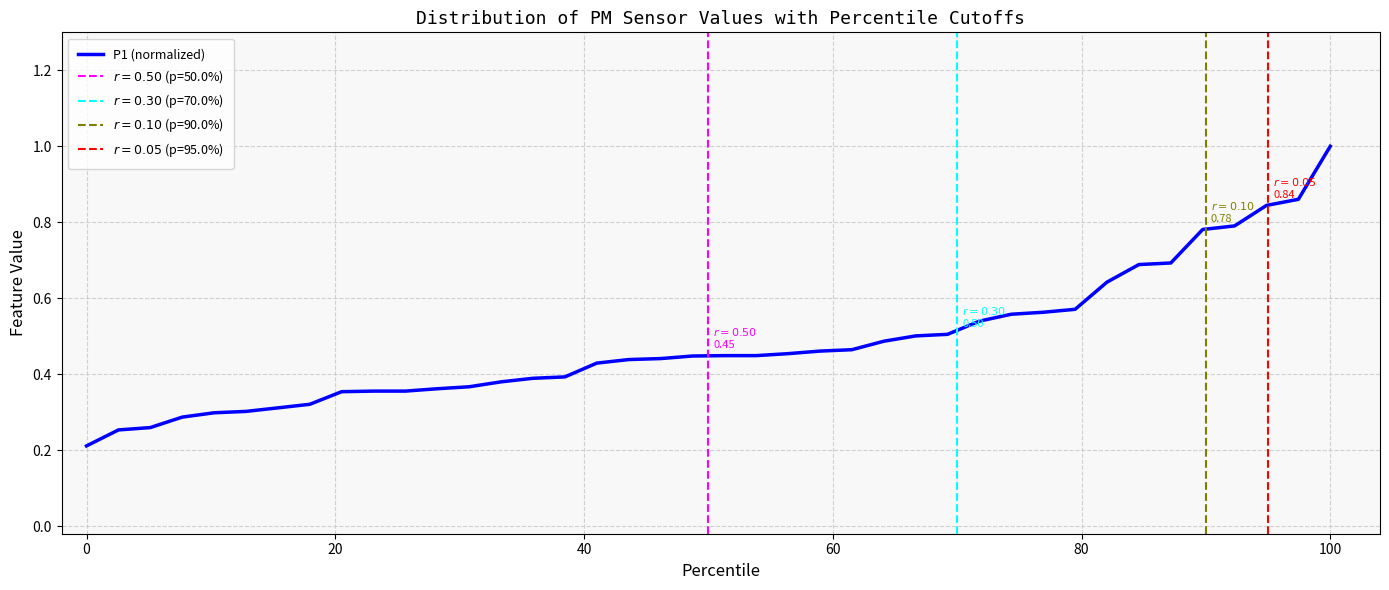

What is the greatest value displayed?

1.0